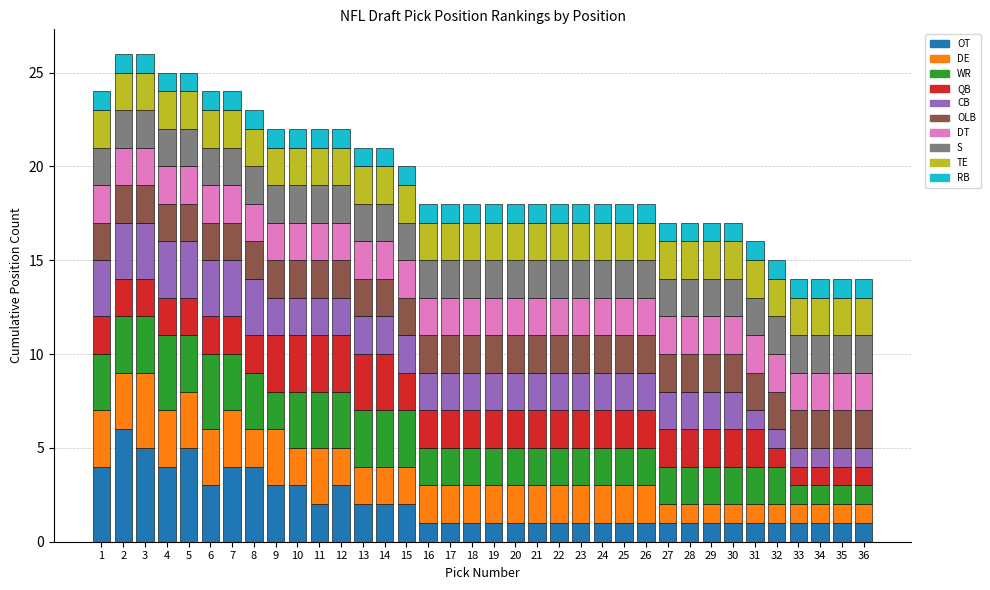

What is the highest value of the OT series?

6